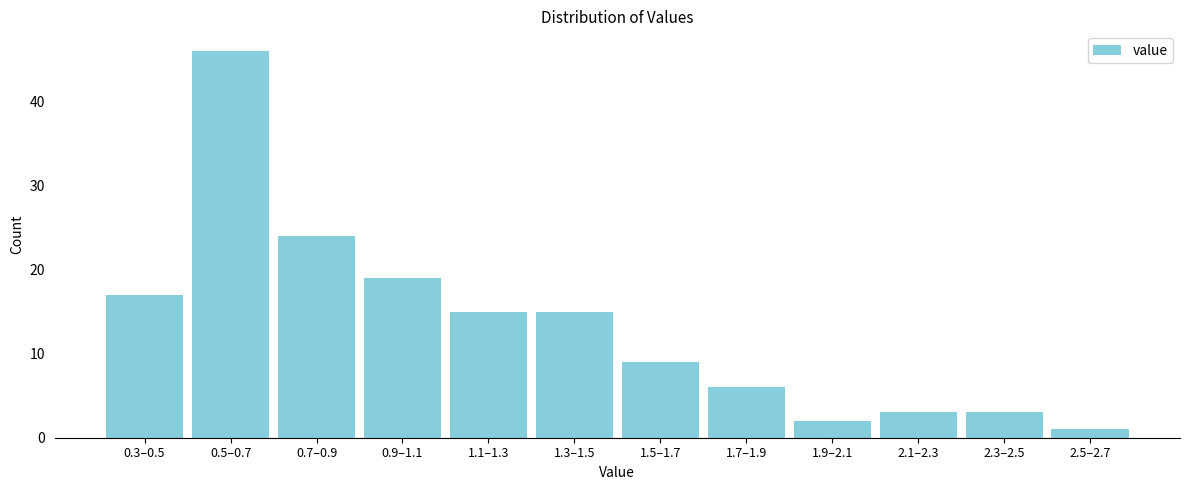

Reading left to right, list all the values displayed in this chart.

17	46	24	19	15	15	9	6	2	3	3	1